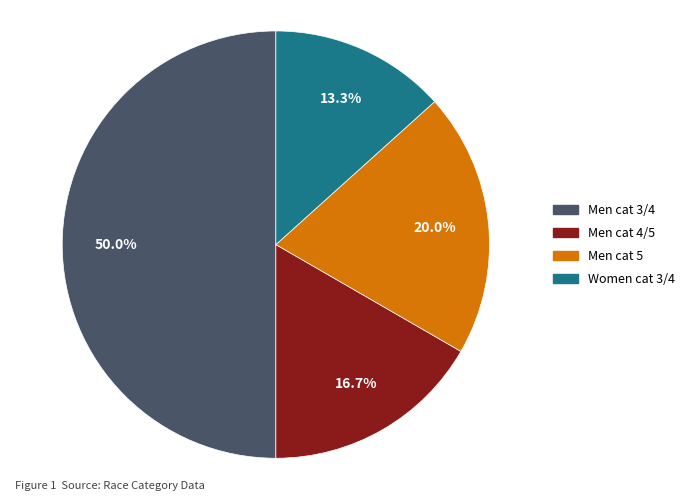

Which slice is the smallest?

Women cat 3/4